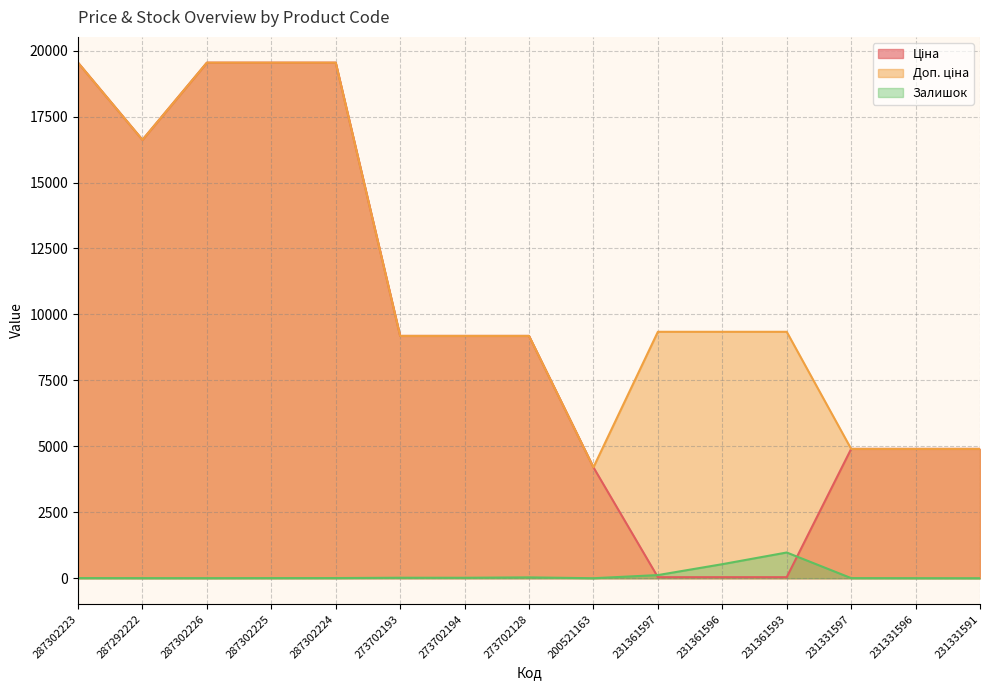

What is the value of the Ціна point at the 8th from the left?

9185.9